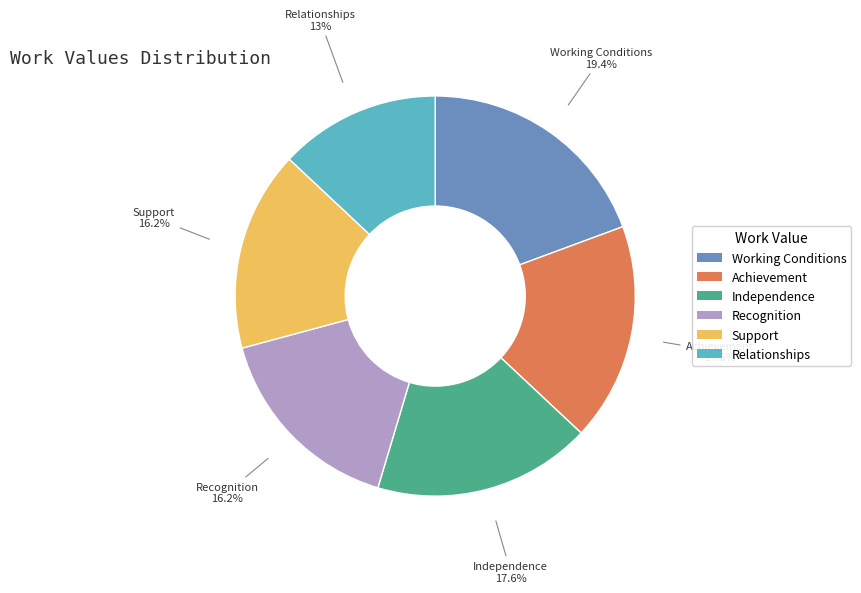

Is it true that Working Conditions is 31% of the pie?

False